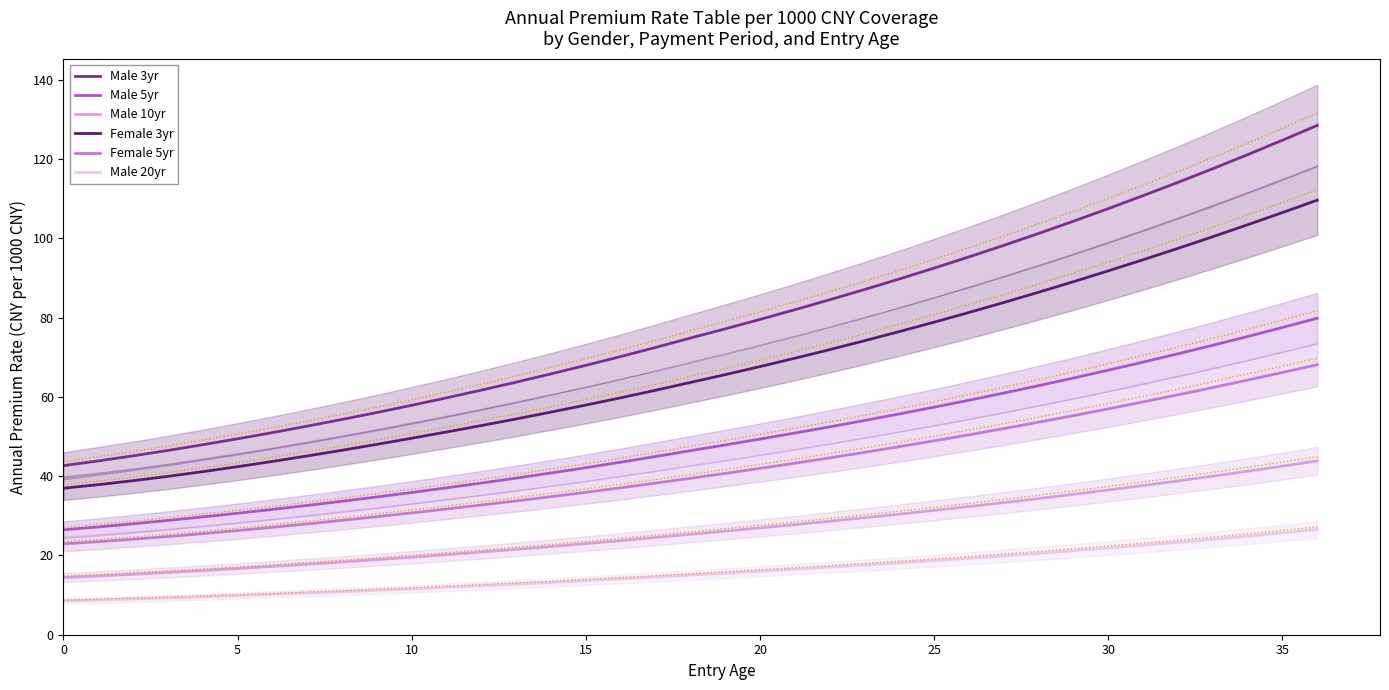

Is it true that Female 3yr equals 11.5 at 9?

False